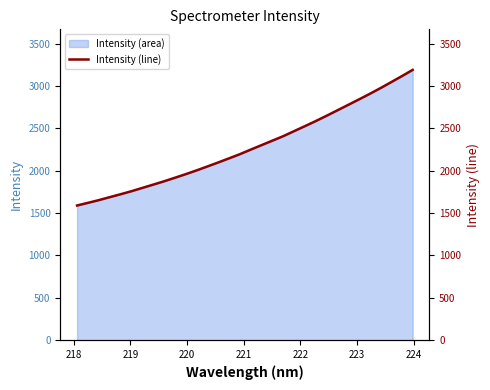

What is the minimum value for Intensity (area)?

1589.5